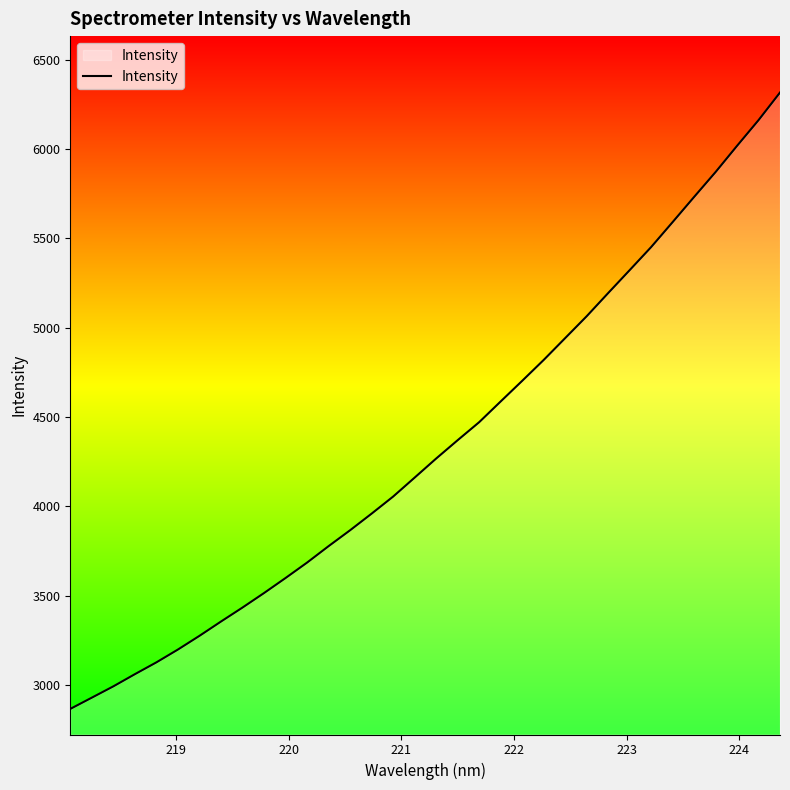

What is the smallest value displayed?

2865.2